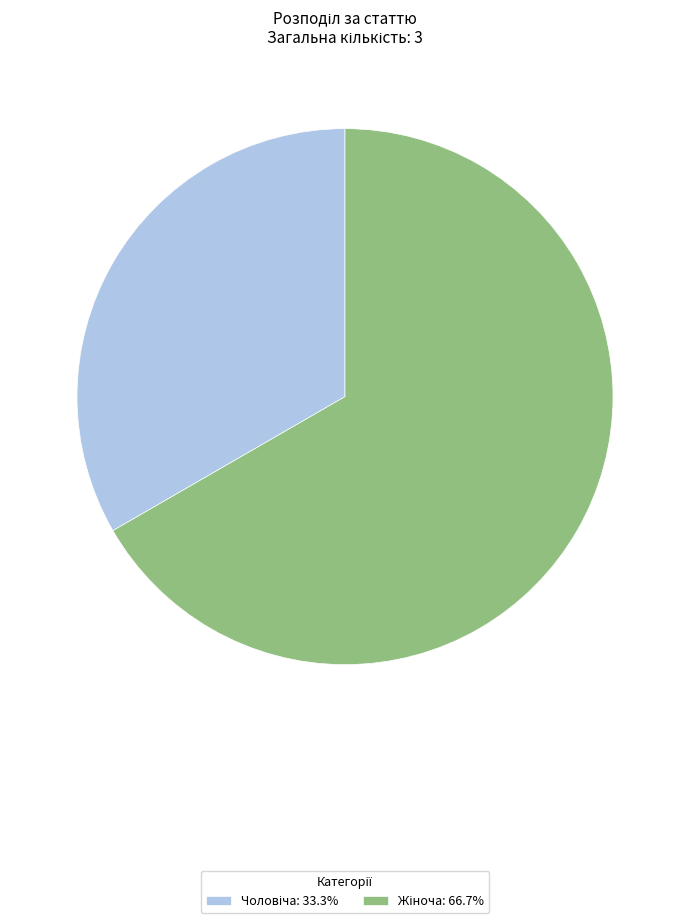

To the nearest percent, what is the difference between the Чоловіча and Жіноча slice percentages?

33%